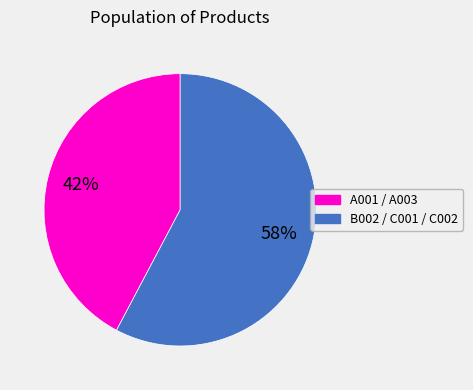

How many segments does this pie chart have?

2